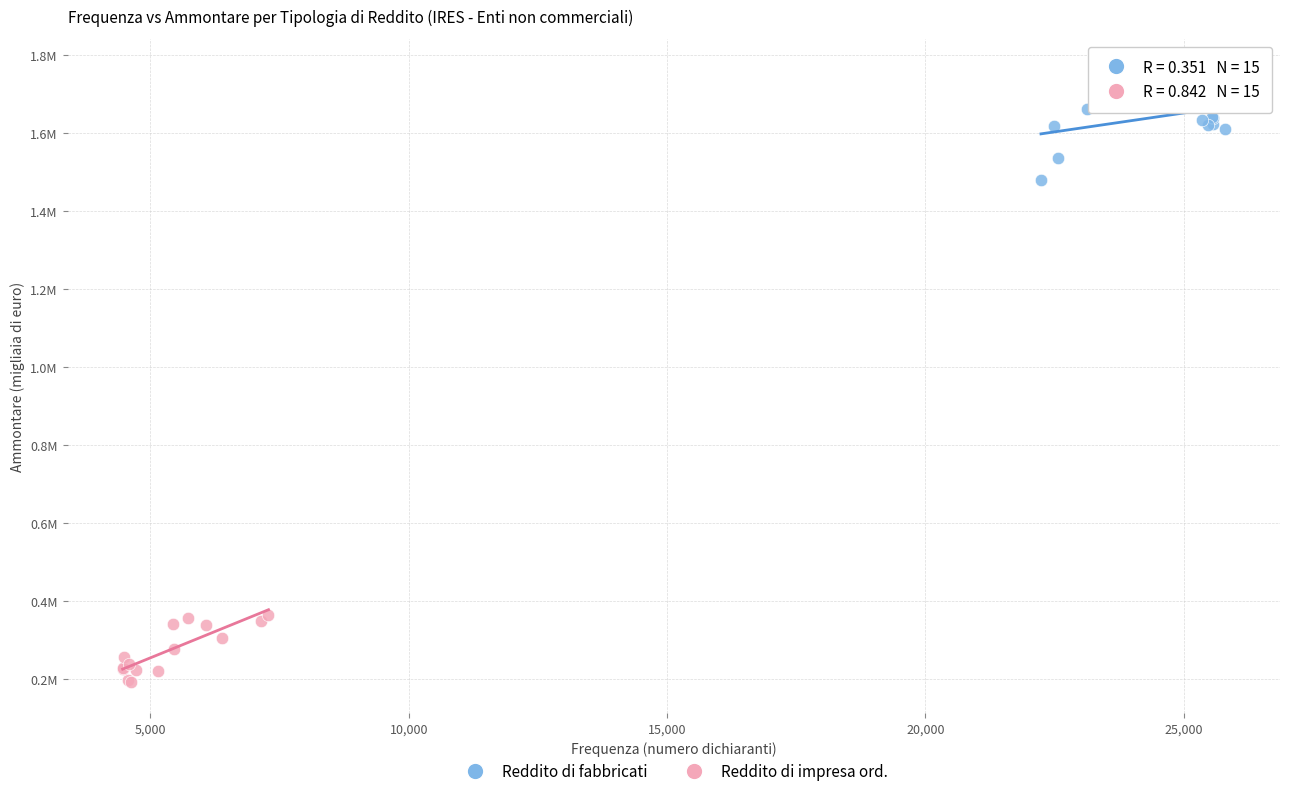

Which series contains the highest Y value?

Reddito di fabbricati